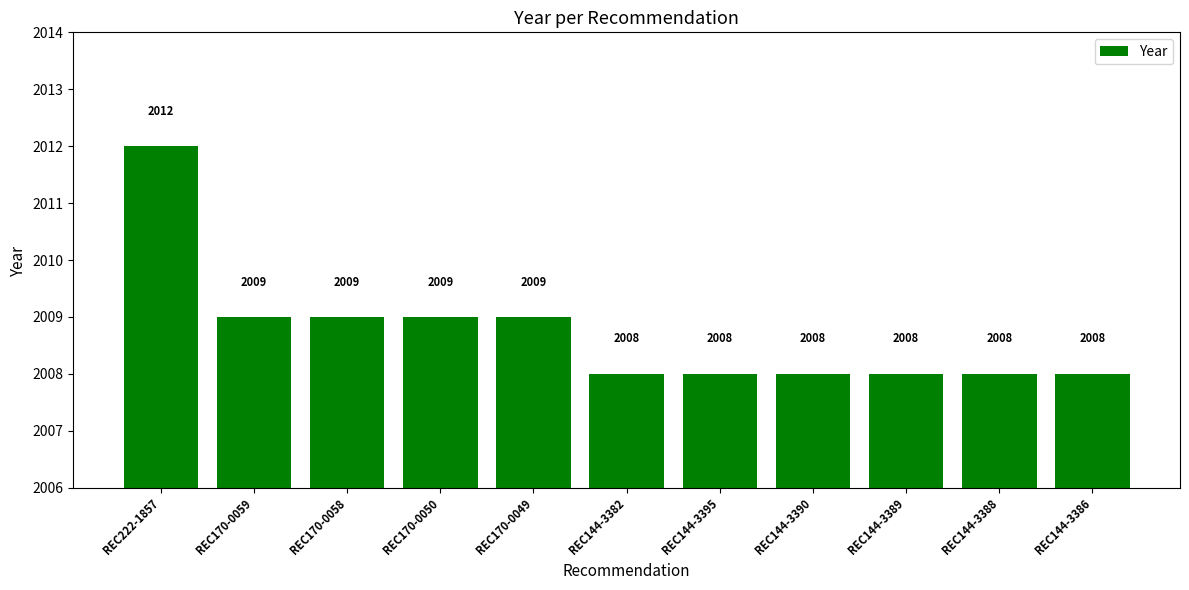

What is the value of the 10th bar from the left?

2008